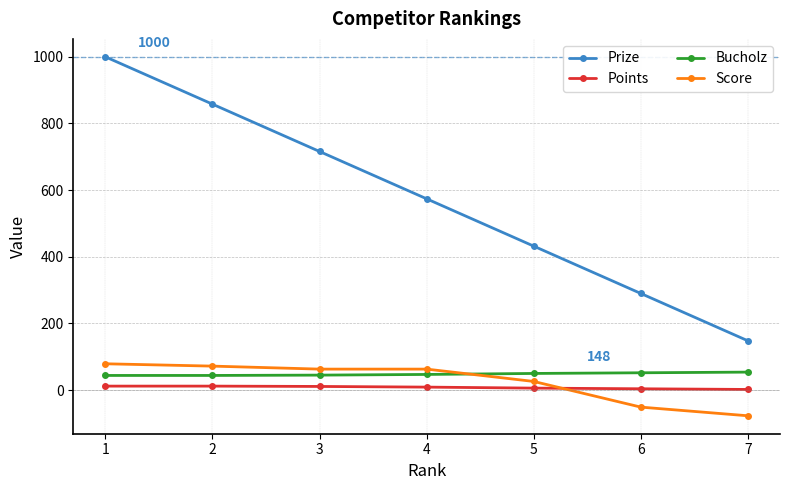

True or false: Prize has more than 0 interior local peaks.

False